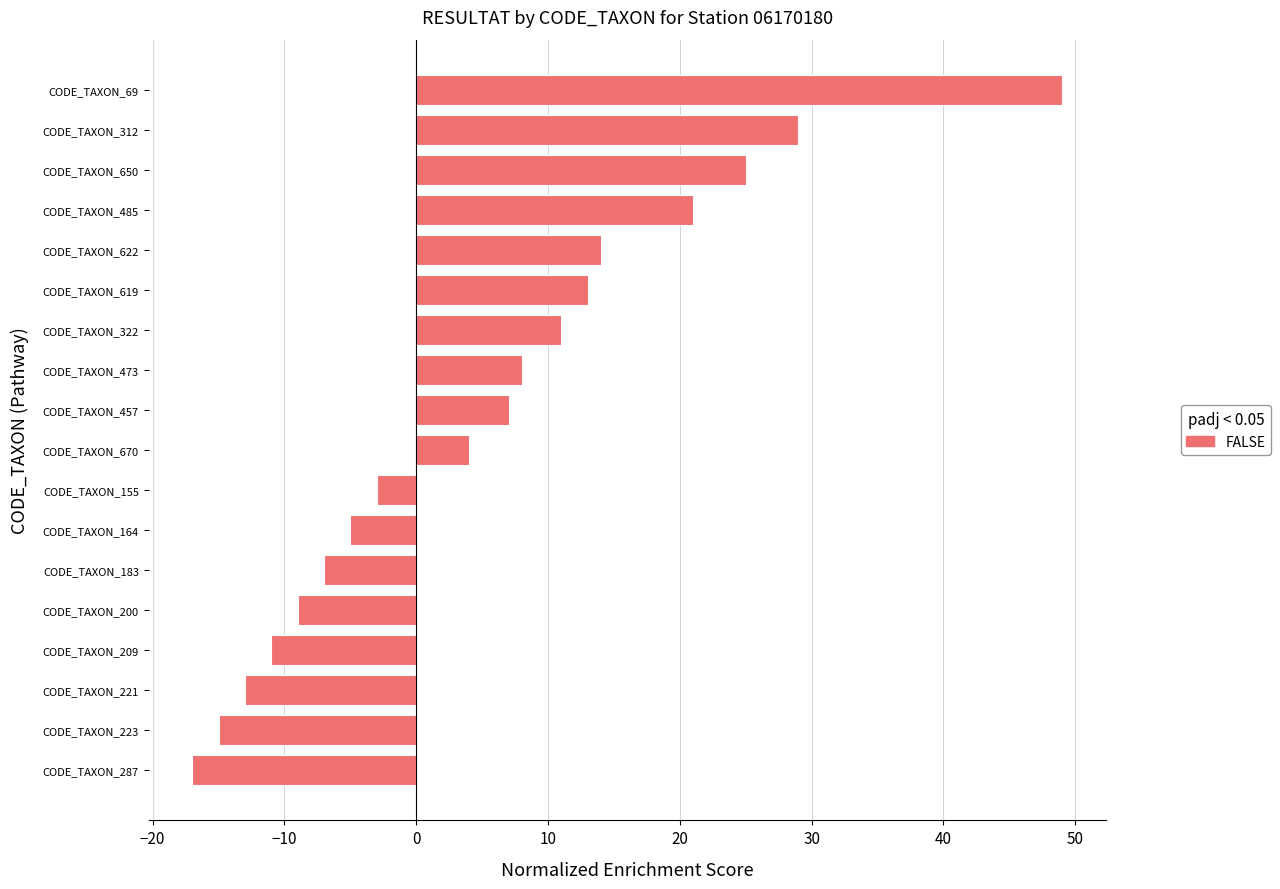

True or false: the data shows -11 at CODE_TAXON_209.

True